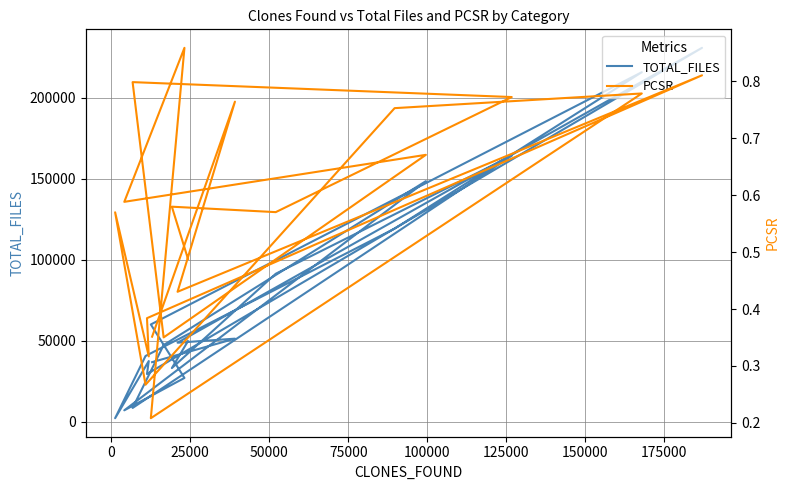

How many lines are shown in the chart?

2